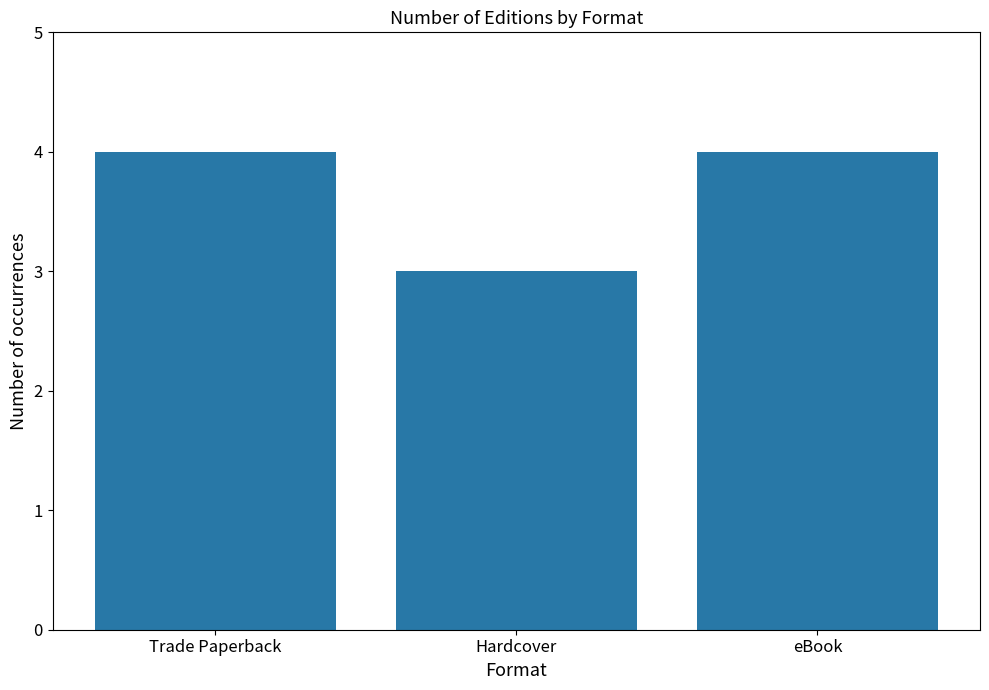

What is the average value?

4